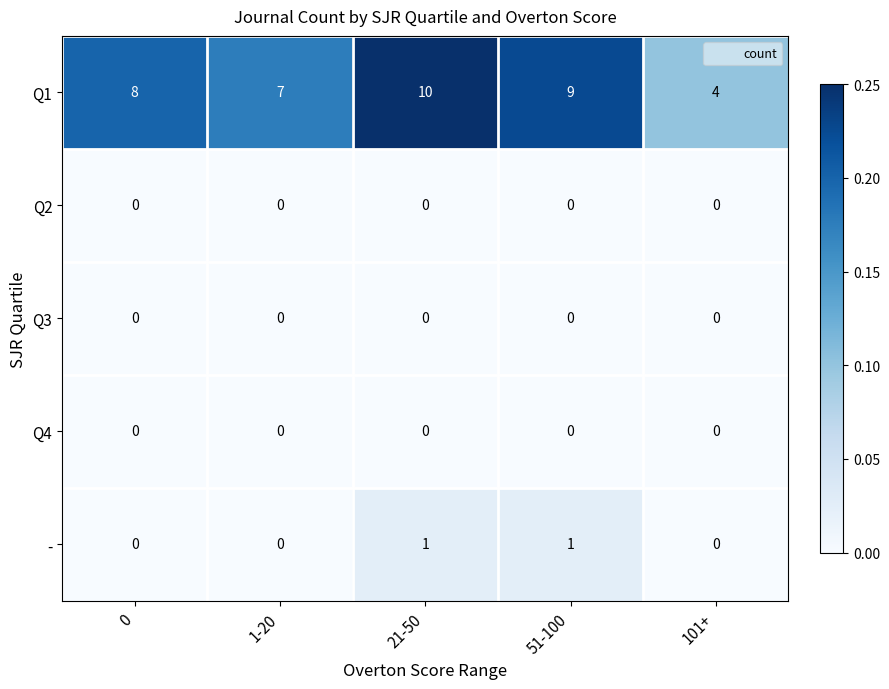

What is the total value across all series at 101+?

4